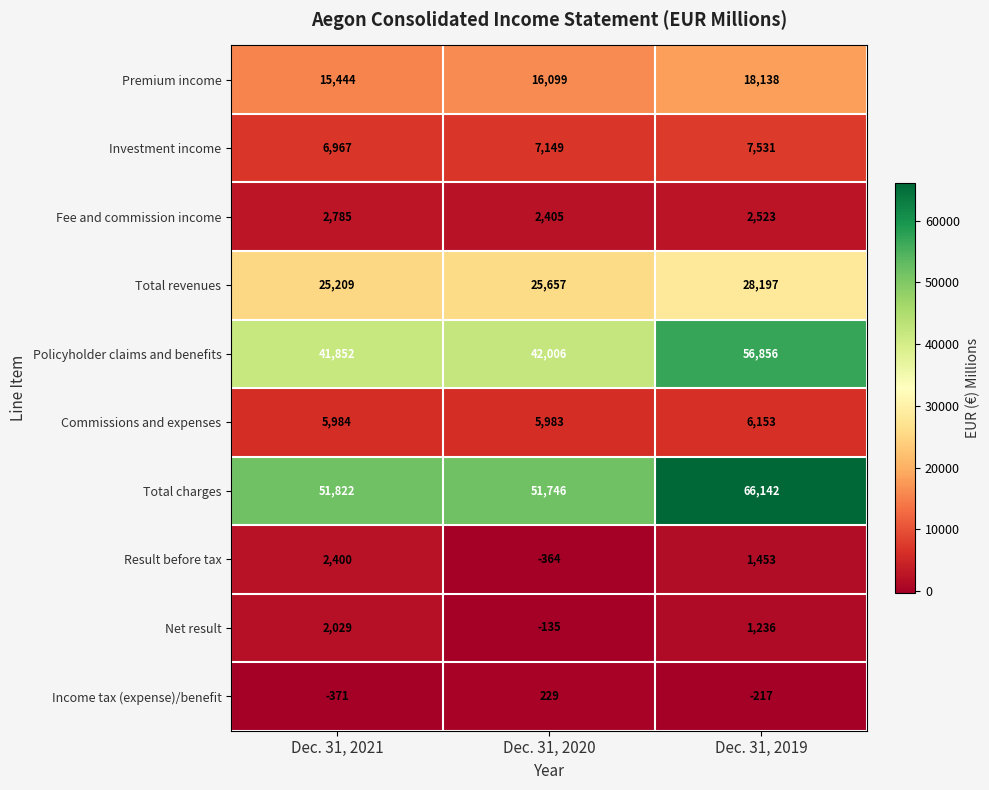

Which category has the lowest value across all series?

Dec. 31, 2021